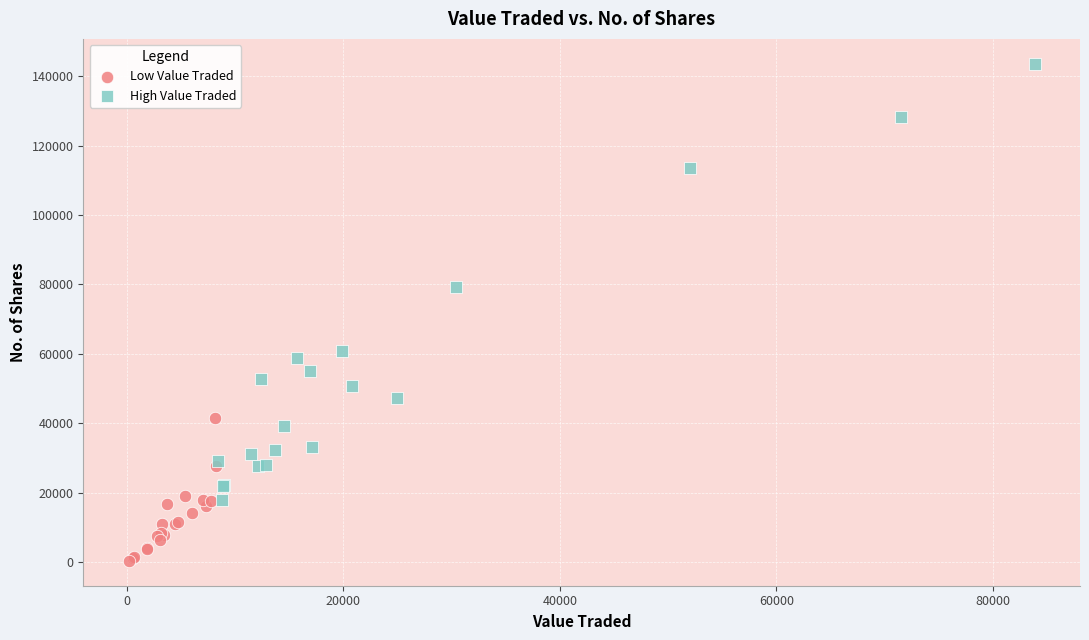

Which series contains the highest Y value?

High Value Traded